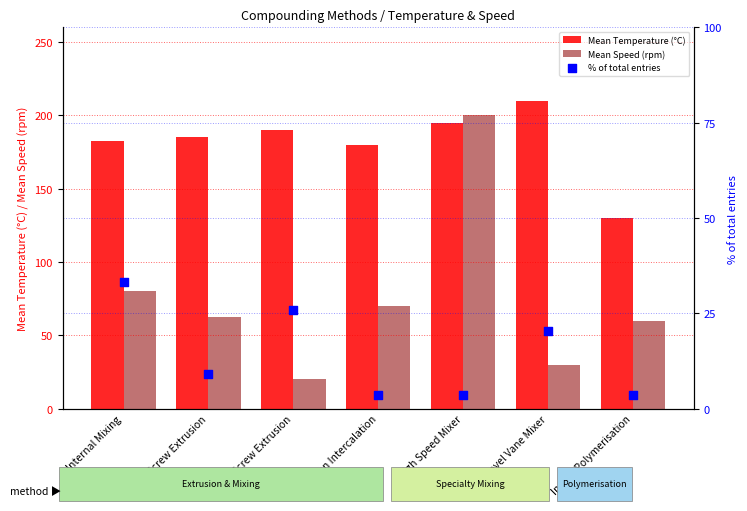

Which series has the largest total across all categories?

Mean Temperature (°C)